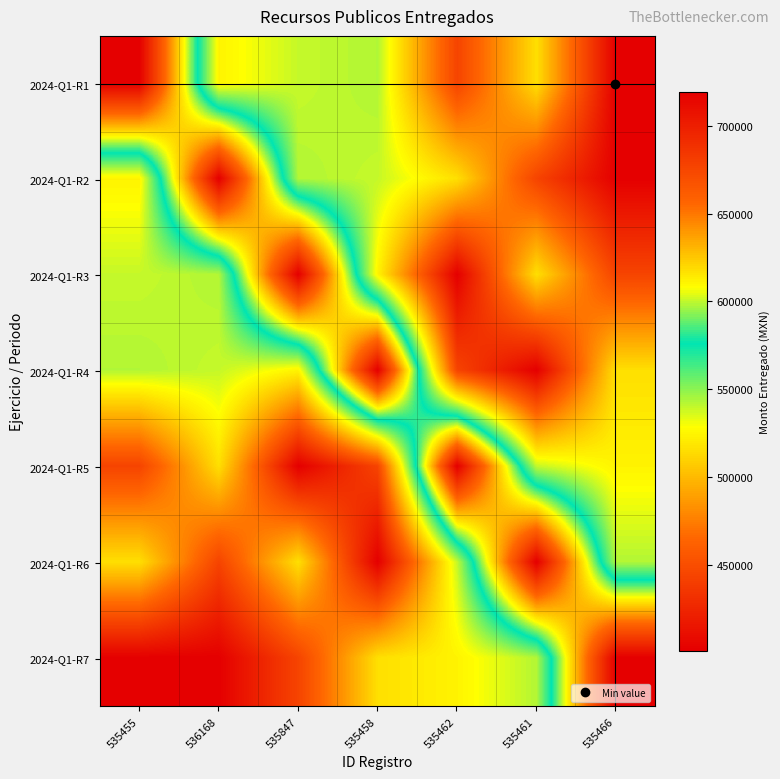

Which series has the largest total across all categories?

2024-Q1-R1